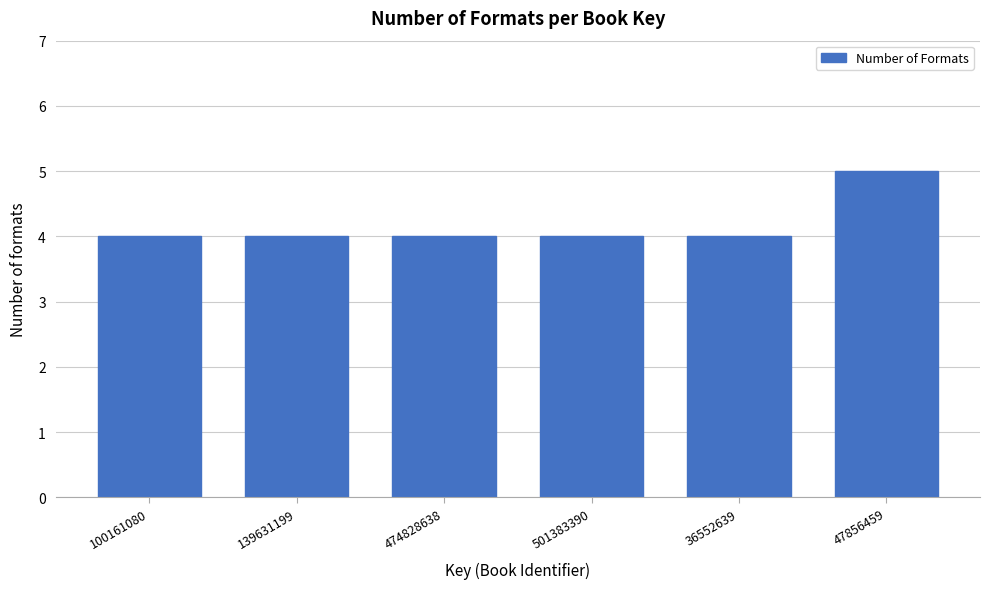

Reading left to right, list all the values displayed in this chart.

100161080=4	139631199=4	474828638=4	501383390=4	36552639=4	47856459=5